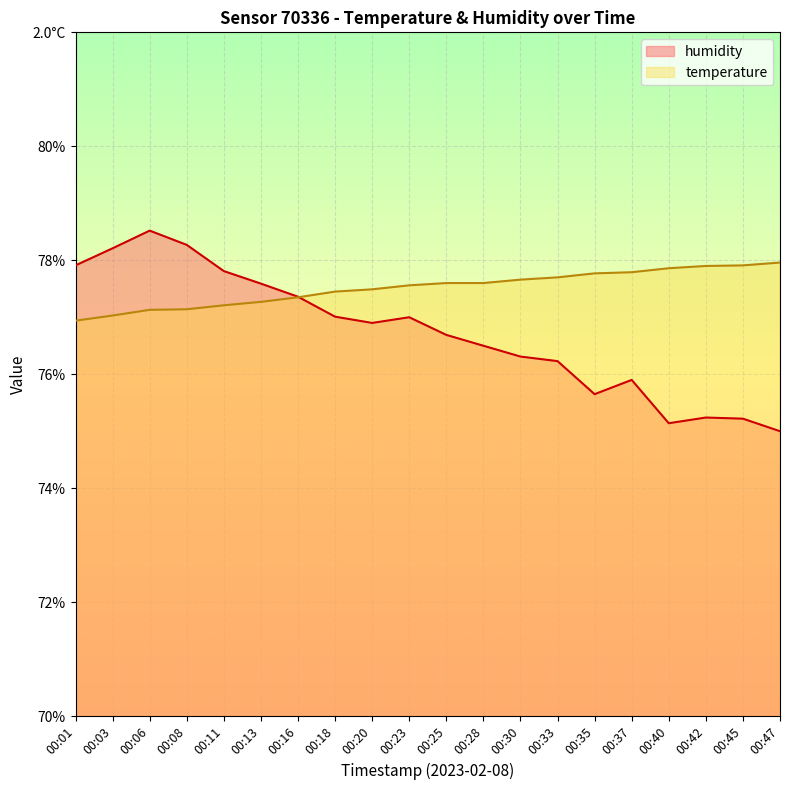

Which category has the lowest value across all series?

00:47